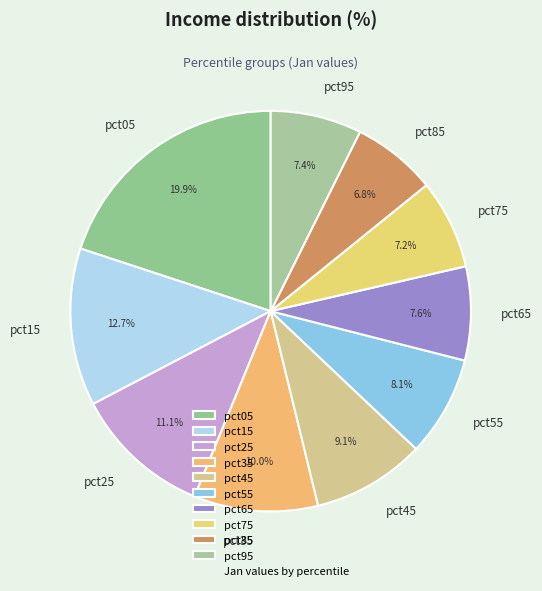

How many slices are in this pie chart?

10